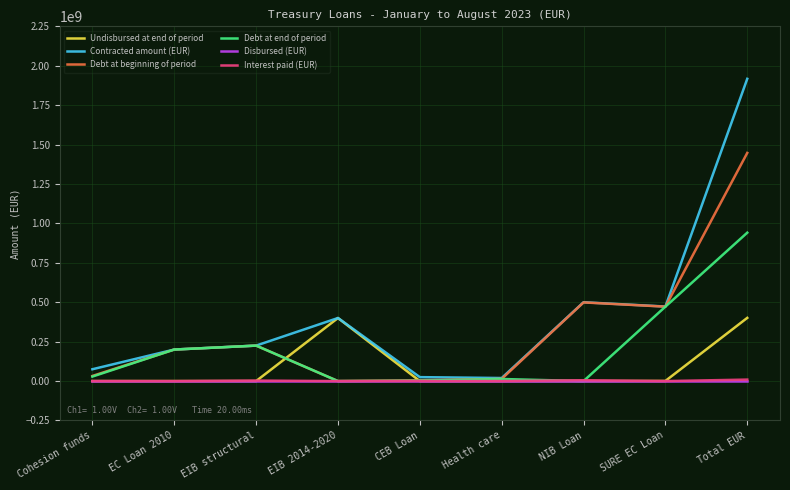

Is it true that Disbursed (EUR) equals 0 at Total EUR?

True